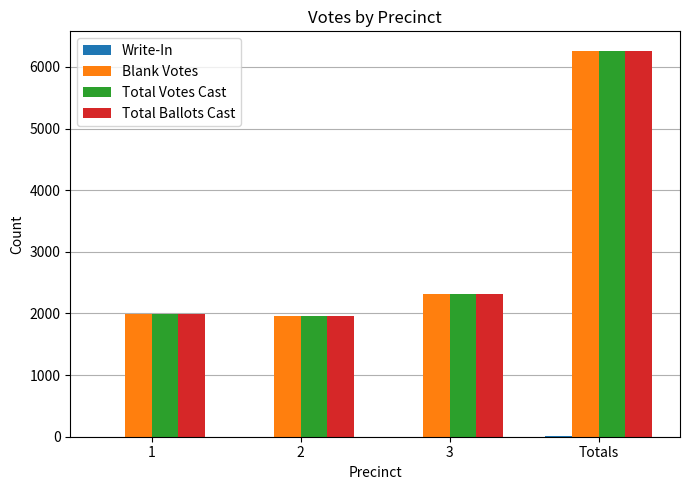

What value does the Total Ballots Cast series have at 3?

2310